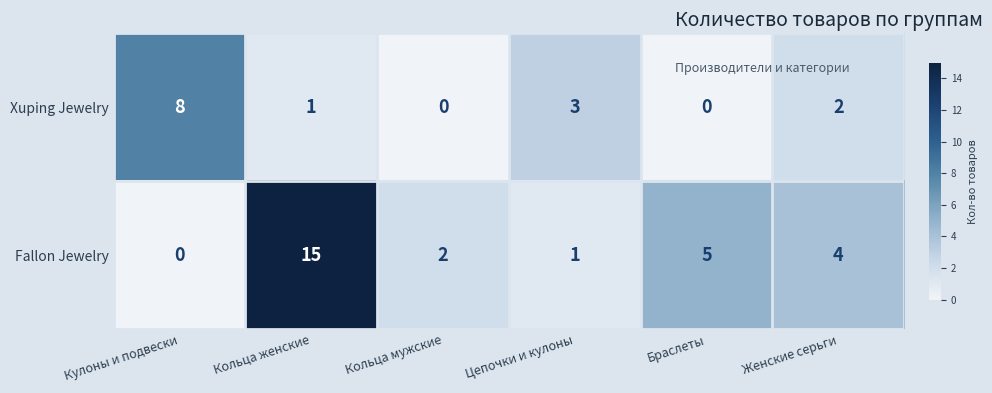

What is the difference between the highest and lowest values at Кольца женские?

14